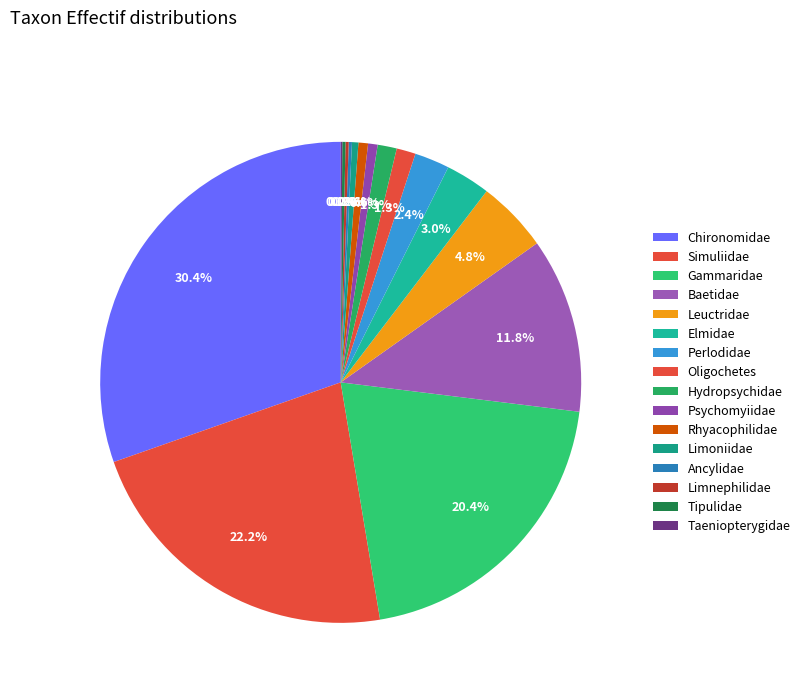

To the nearest percent, what is the combined percentage of Perlodidae and Psychomyiidae?

3%